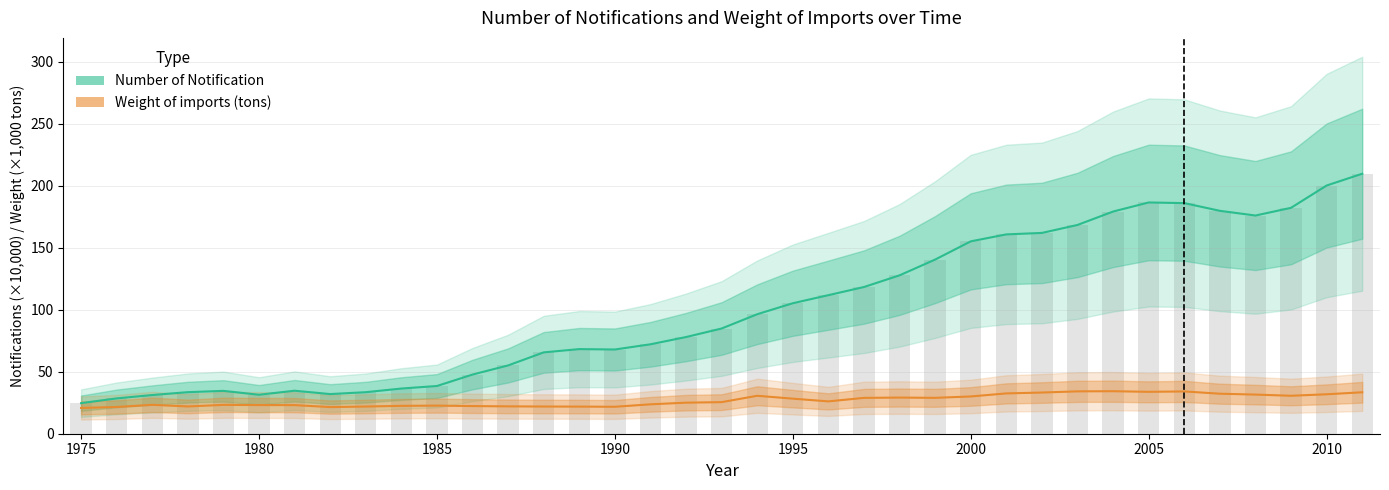

At how many categories does at least one series exceed 75?

20